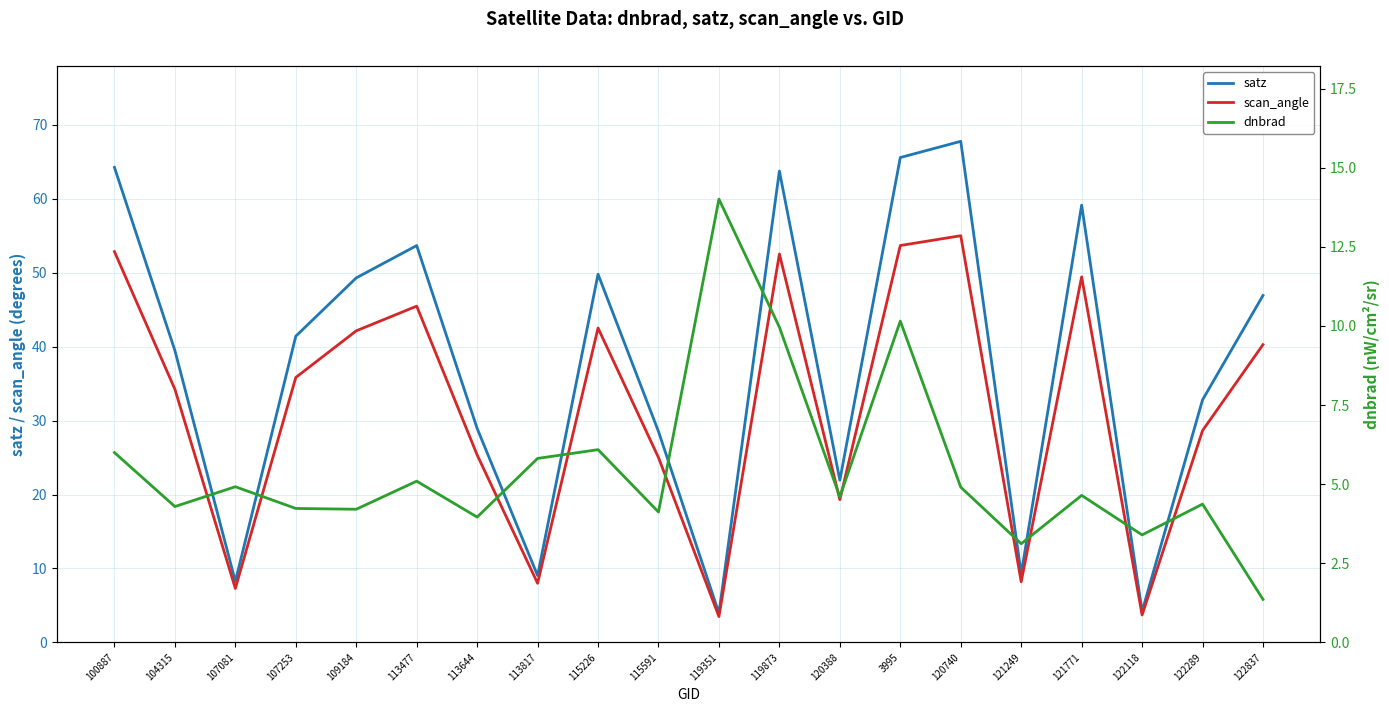

Between 104315 and 113817, which series saw the biggest shift?

satz